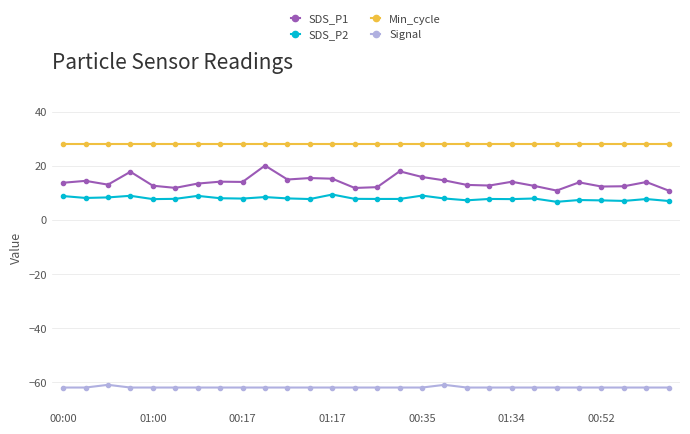

Rank the series by their maximum value, from lowest to highest.

Signal, SDS_P2, SDS_P1, Min_cycle